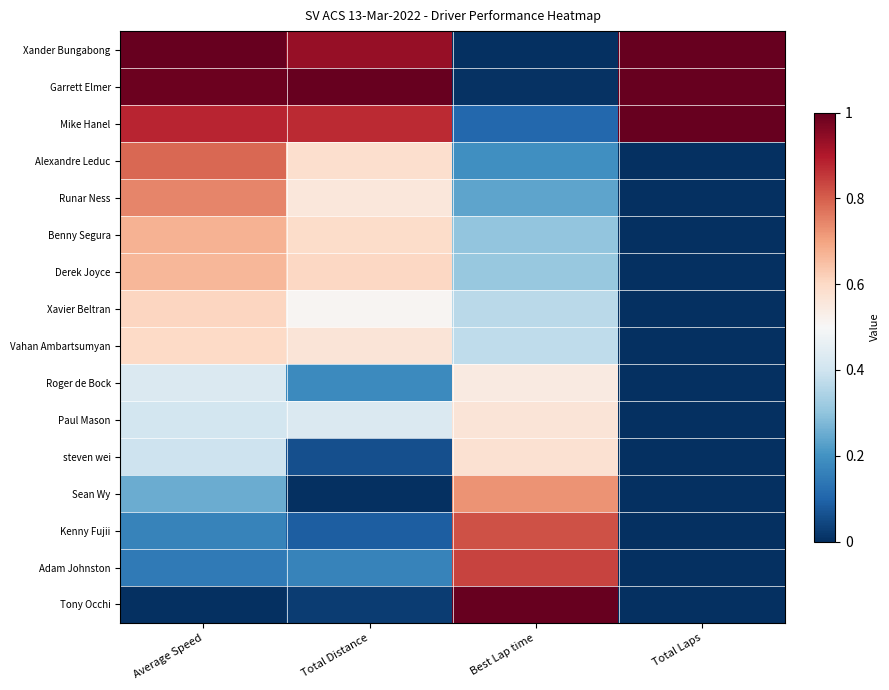

What is the total value across all series at Best Lap time?

7.0